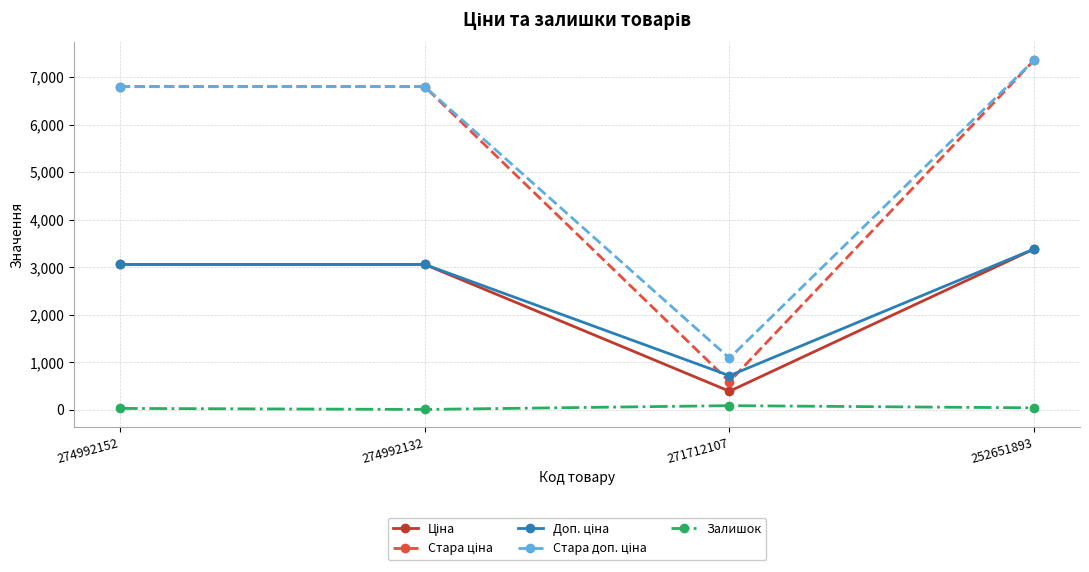

The value of Залишок at 274992152 is 31.0. True or false?

True